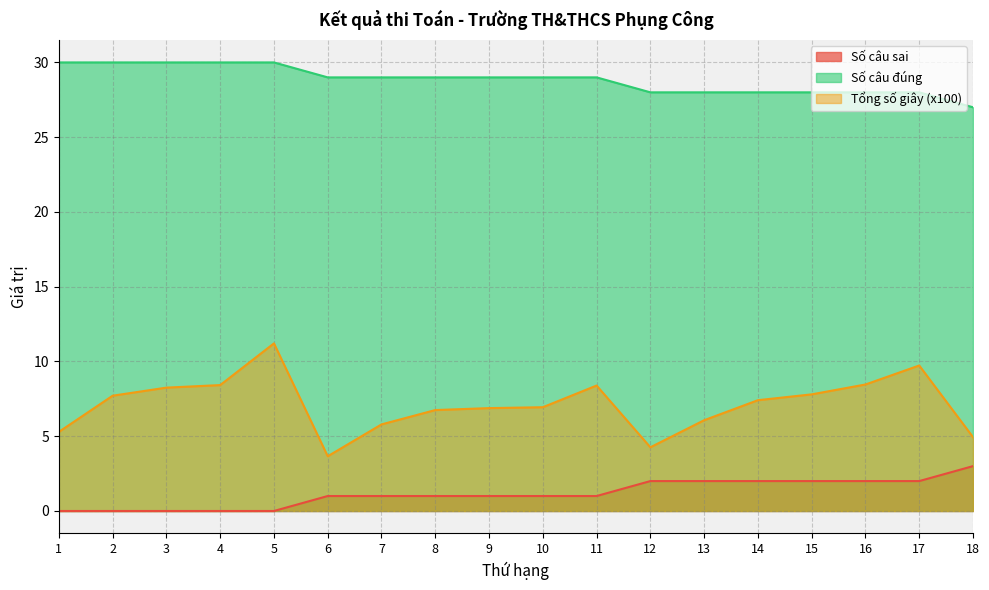

True or false: Tổng số giây (x100) has a value of 4.3 at 12.

True